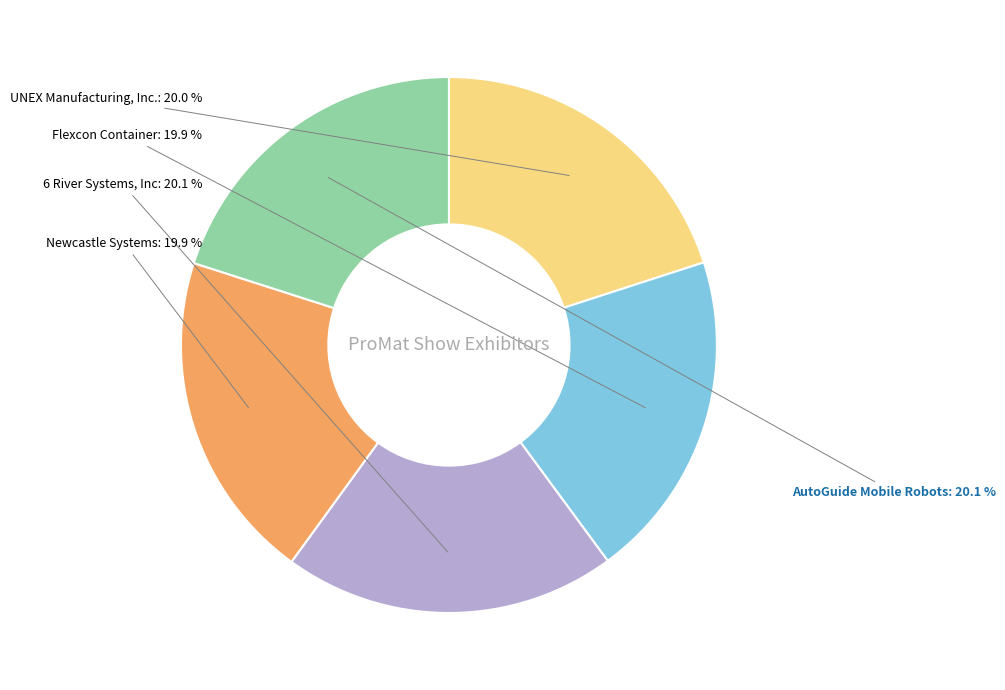

Is there a majority slice in this chart?

No